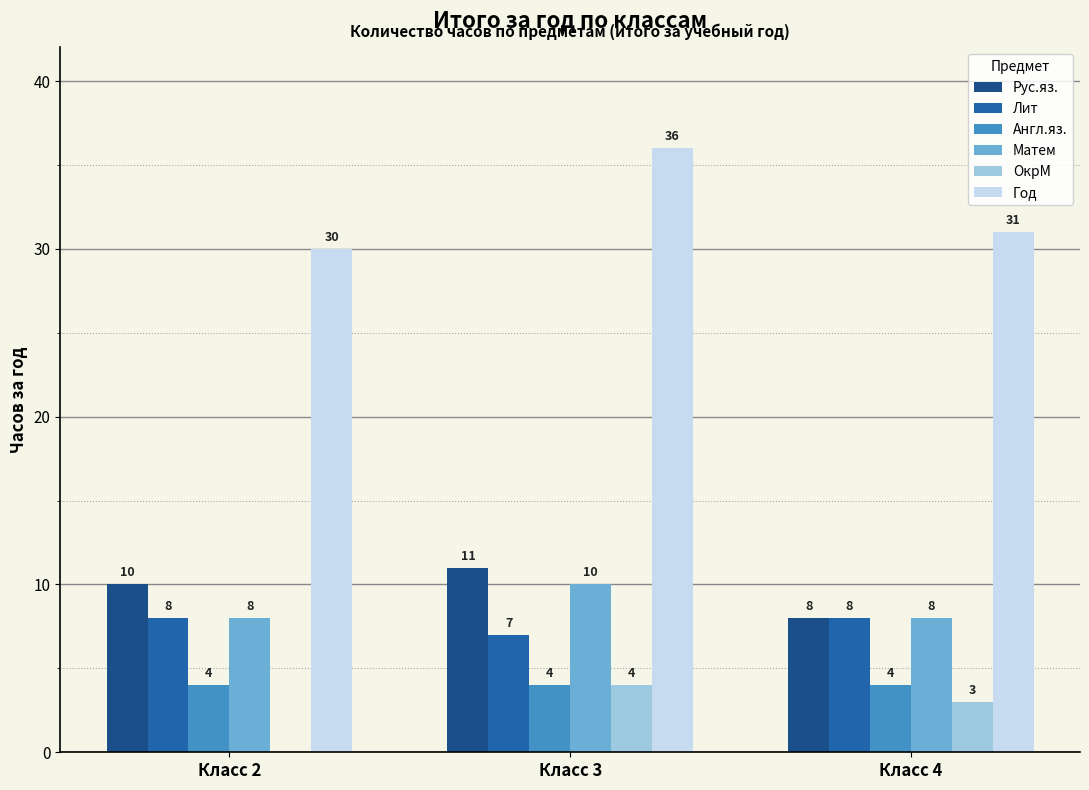

The value of ОкрМ at Класс 3 is 4. True or false?

True